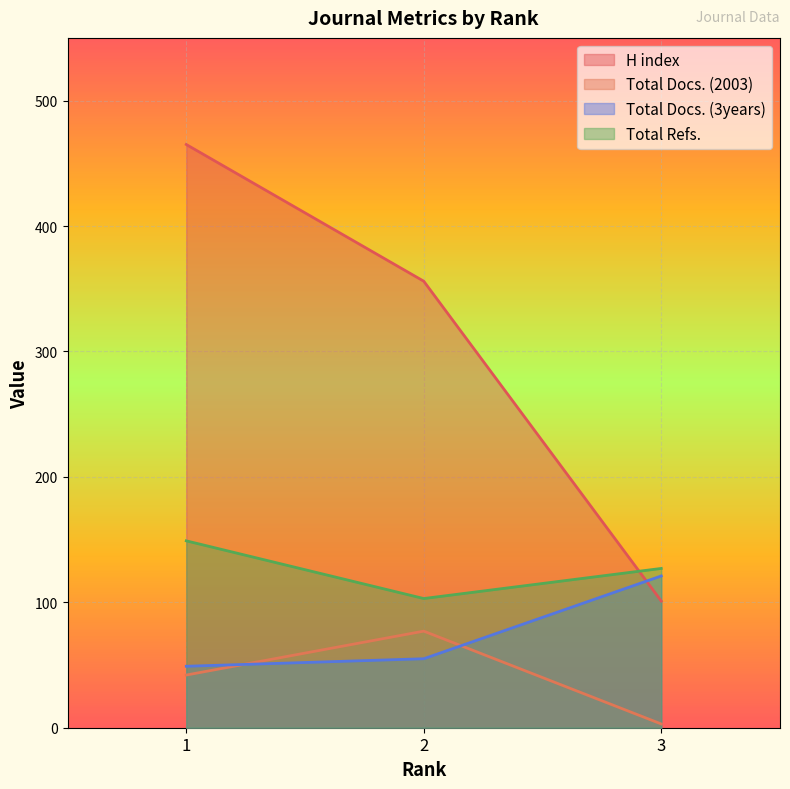

At which label does H index reach its minimum?

3